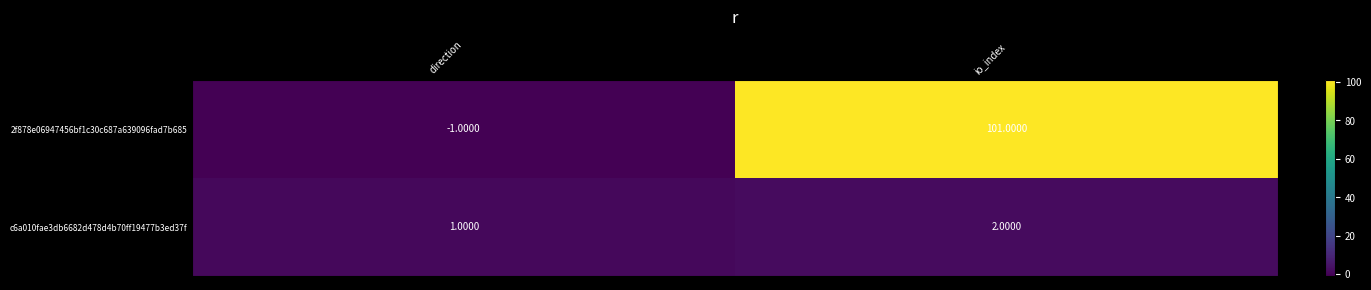

Where is c6a010fae3db6682d478d4b70ff19477b3ed37f nearest to the value 1?

direction